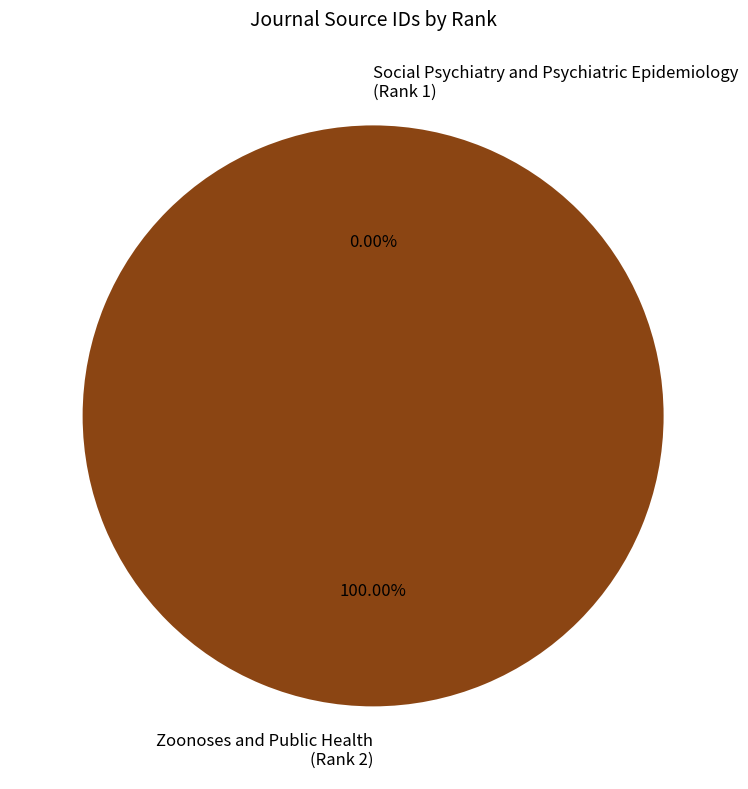

To the nearest percent, what percentage of the pie is Zoonoses and Public Health
(Rank 2)?

100%